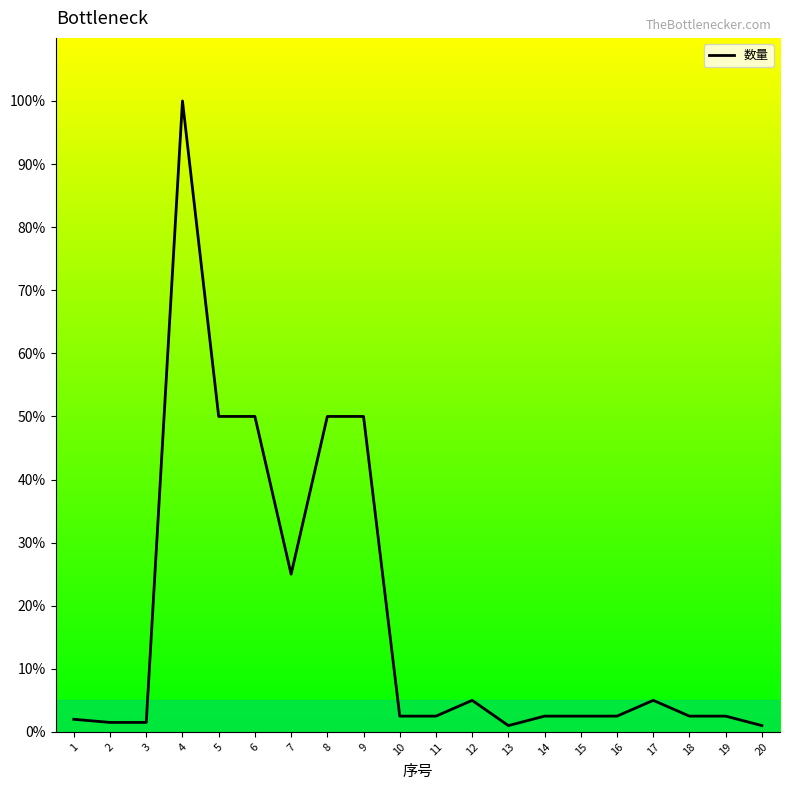

What is the smallest value displayed?

1.0